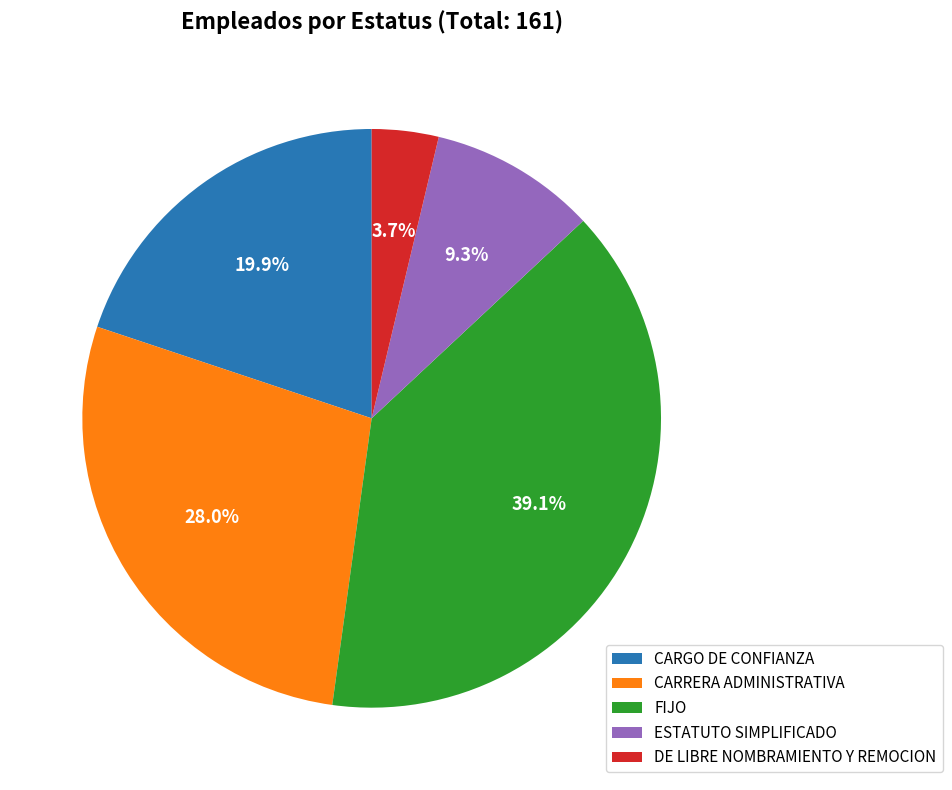

How many slices are in this pie chart?

5